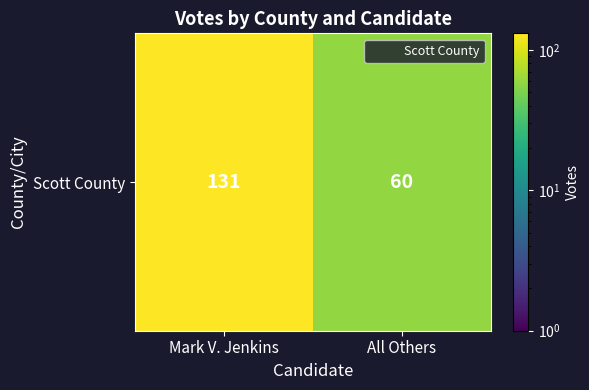

What is the maximum value shown in the chart?

131